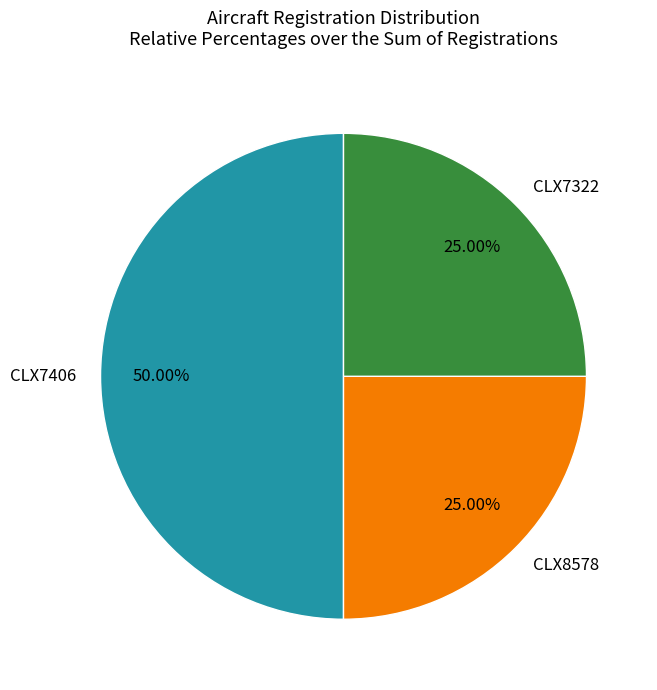

What percentage is the CLX7322 slice, to the nearest percent?

25%